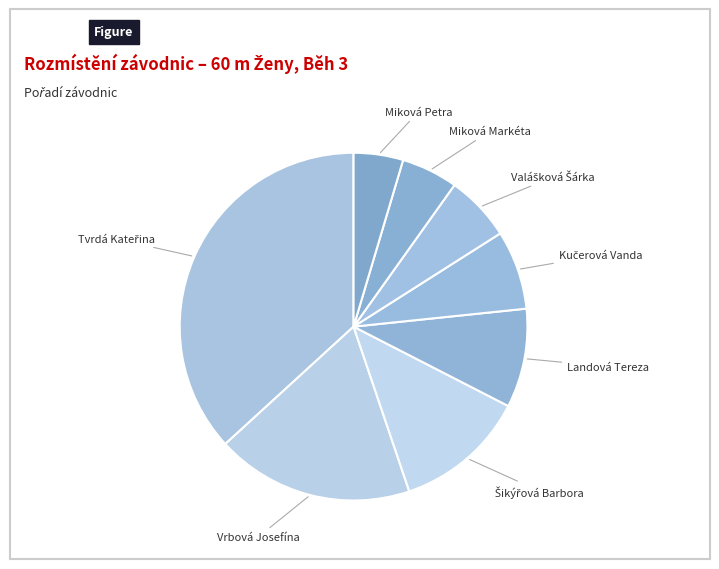

How many segments does this pie chart have?

8